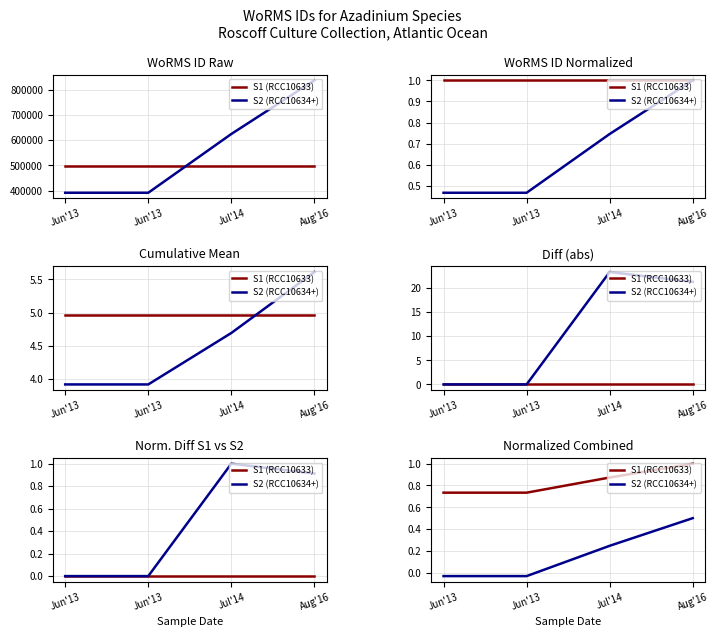

What is the label of the 4th point from the left?

Aug'16